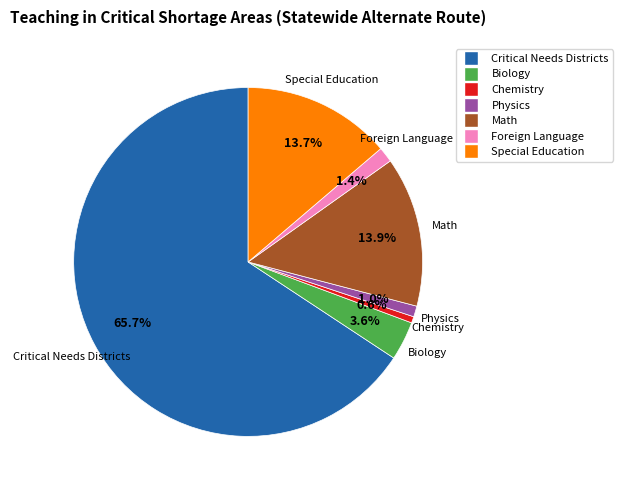

Which category has the biggest portion of the pie?

Critical Needs Districts